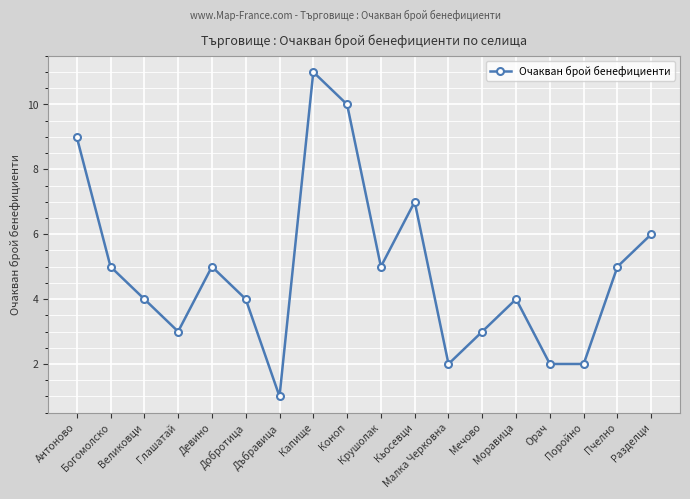

What is the greatest value displayed?

11